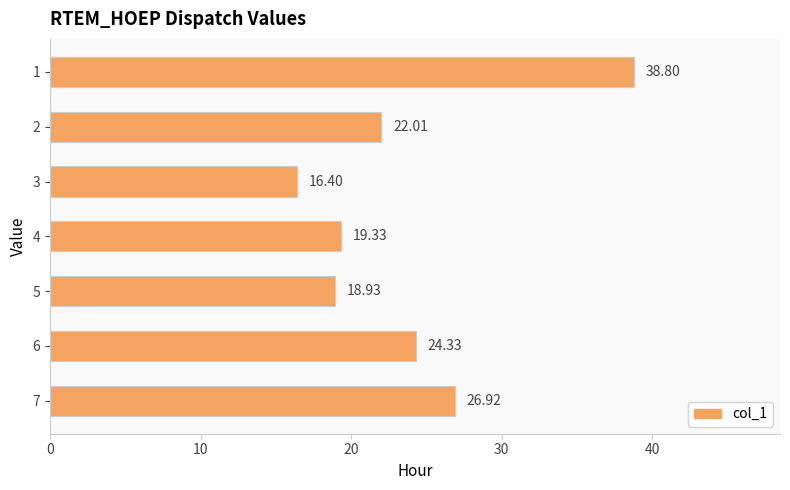

What is the ratio of the value at 1 to the value at 3?

2.4